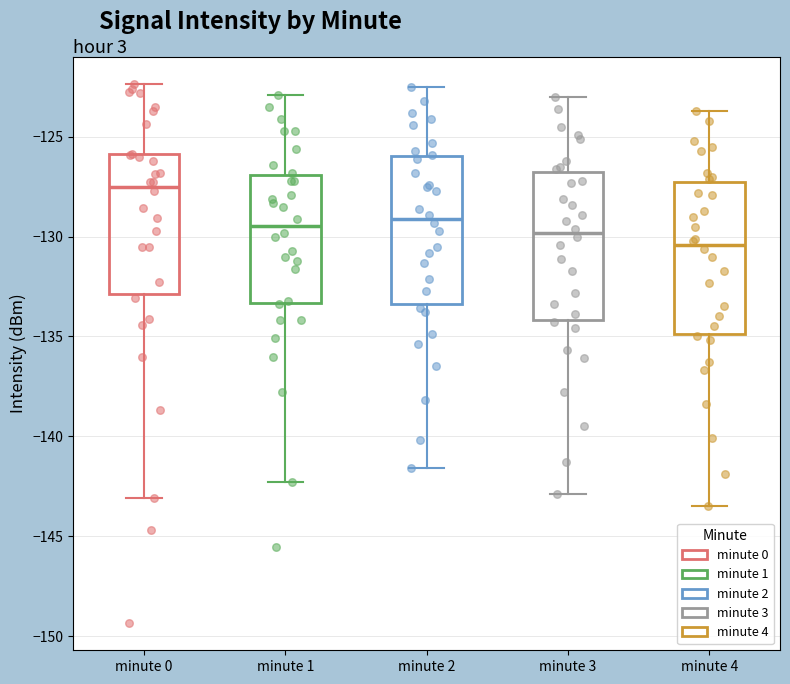

Reading left to right, transcribe this box plot: for each box, give where its median line is, the range the box spans, and where its two whiskers end, as read against the y-axis. The values are not printed on the chart, so give them approximately, as read against the axis.

minute 0: median -127.5, box -133.0 to -126.0, whiskers -143.0 to -122.5
minute 1: median -129.5, box -133.5 to -127.0, whiskers -142.5 to -123.0
minute 2: median -129.0, box -133.5 to -126.0, whiskers -141.5 to -122.5
minute 3: median -130.0, box -134.0 to -126.5, whiskers -143.0 to -123.0
minute 4: median -130.5, box -135.0 to -127.5, whiskers -143.5 to -123.5